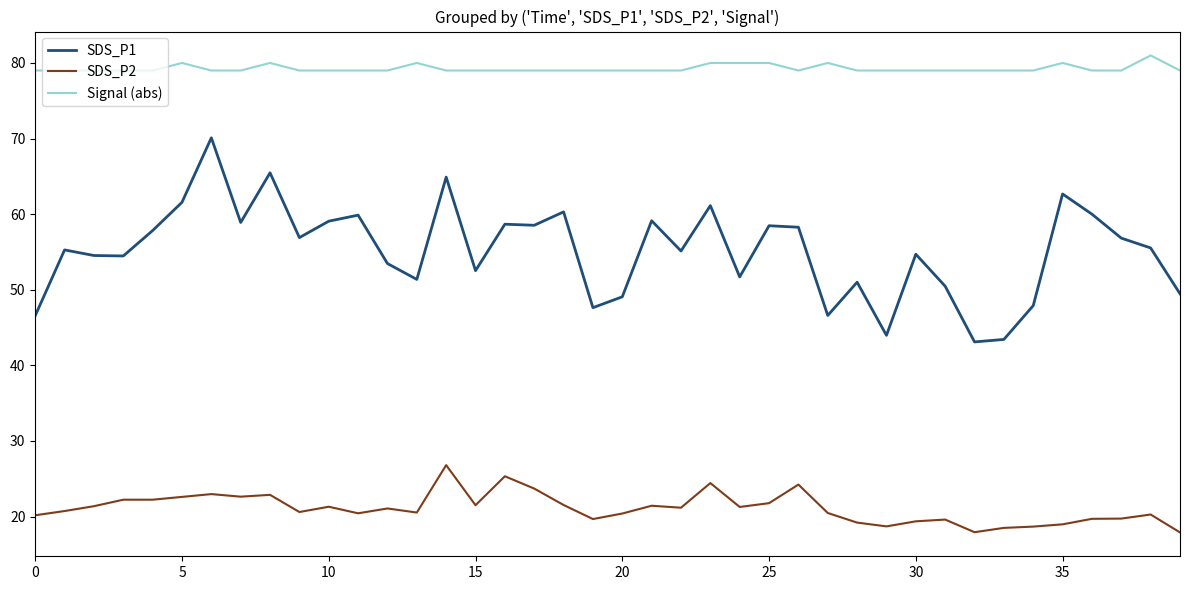

True or false: SDS_P1 and Signal (abs) intersect in this chart.

False